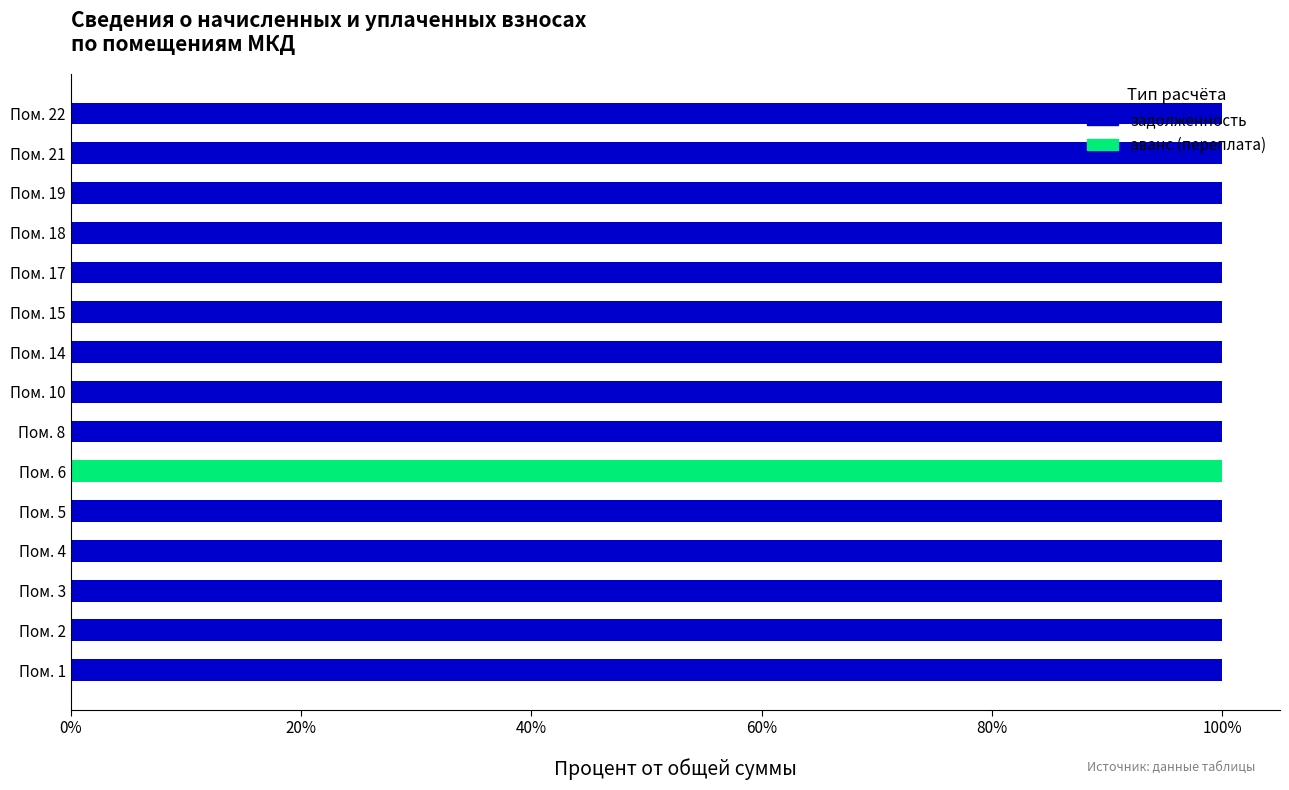

True or false: задолженность has a value of 100 at Пом. 15.

True